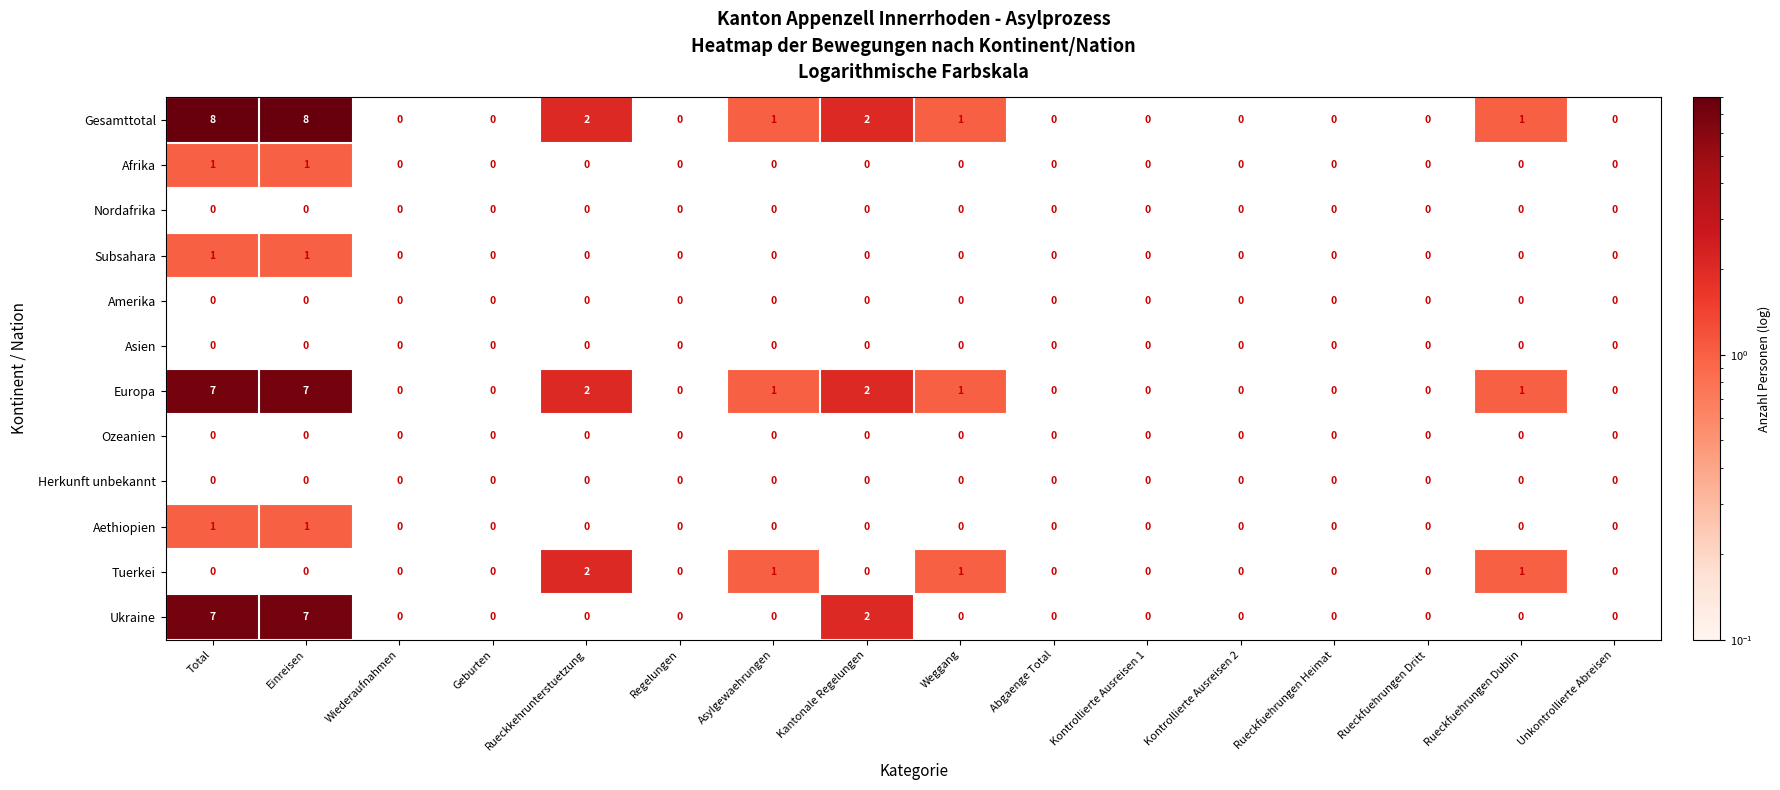

Is it true that Europa equals 2 at Kantonale Regelungen?

True